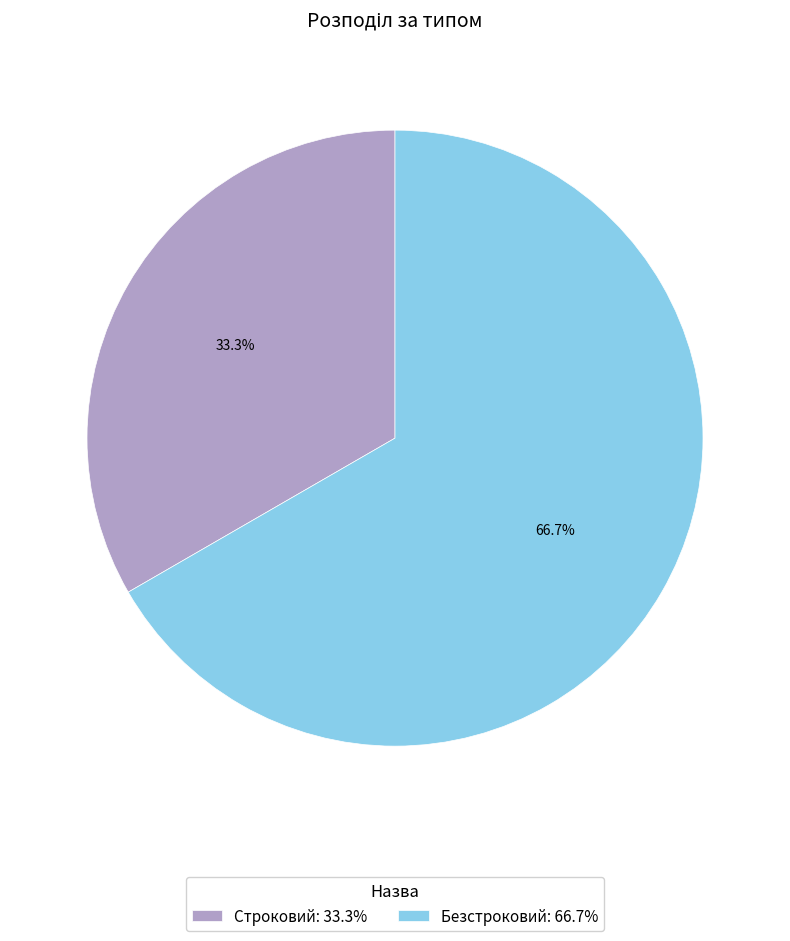

Approximately how many times larger is the value at Строковий: 33.3% compared to Безстроковий: 66.7%?

0.5